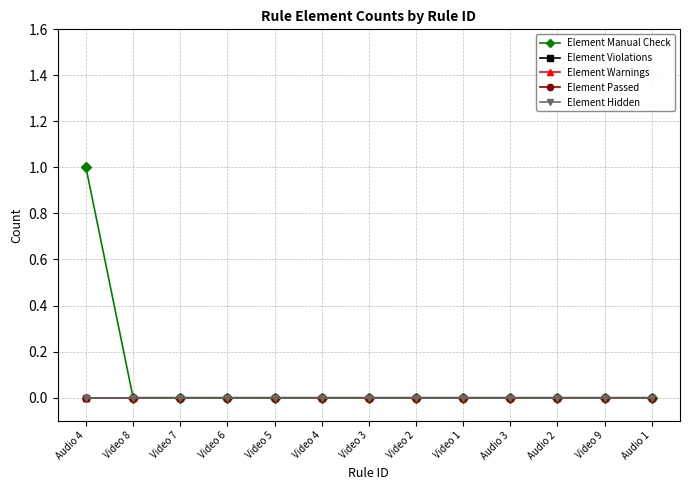

Which category has the highest value in the Element Violations series?

Audio 4